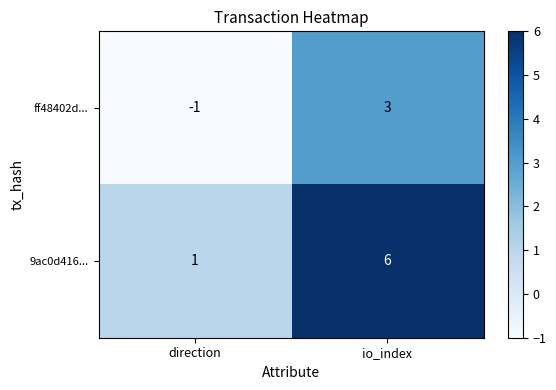

Rank the categories by 9ac0d416... value from highest to lowest.

io_index, direction